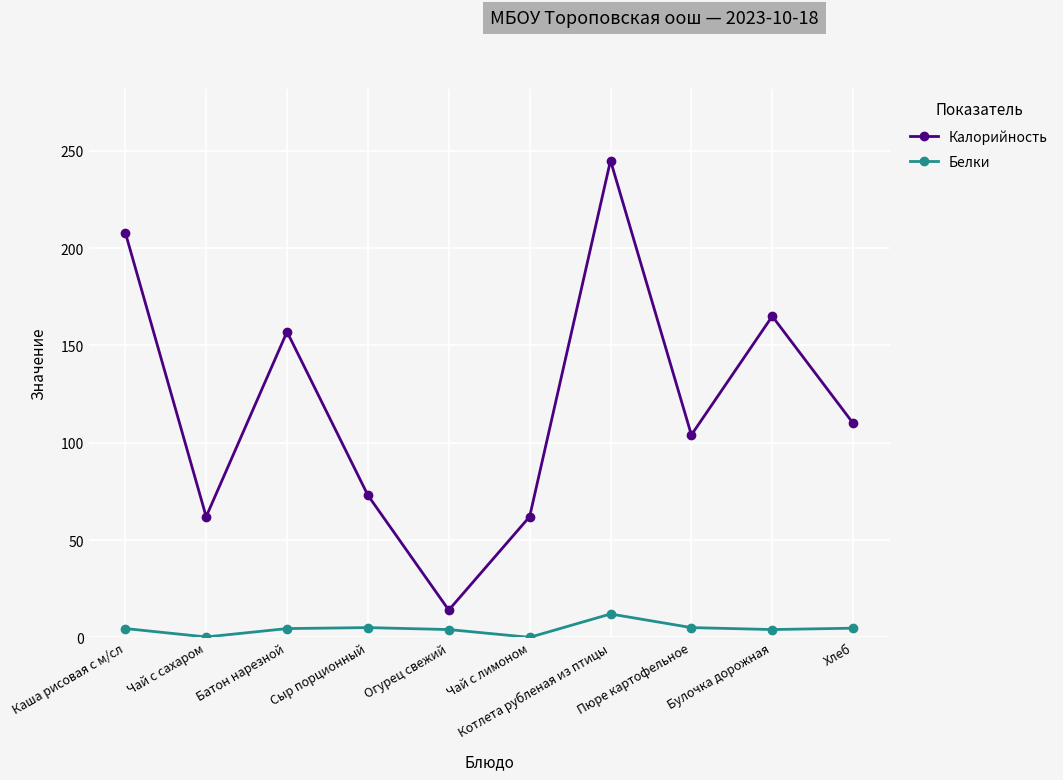

What is the total value across all series at Каша рисовая с м/сл?

212.5